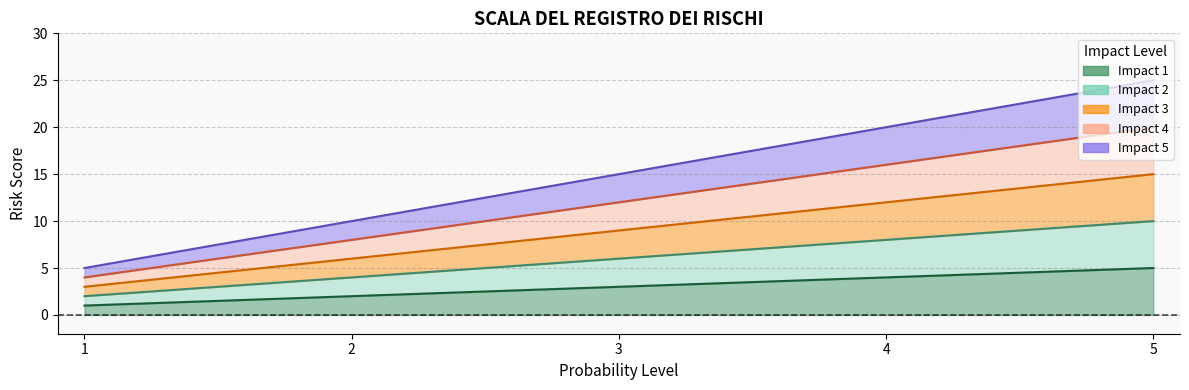

Rank the series by their average value, from highest to lowest.

Impact 5, Impact 4, Impact 3, Impact 2, Impact 1